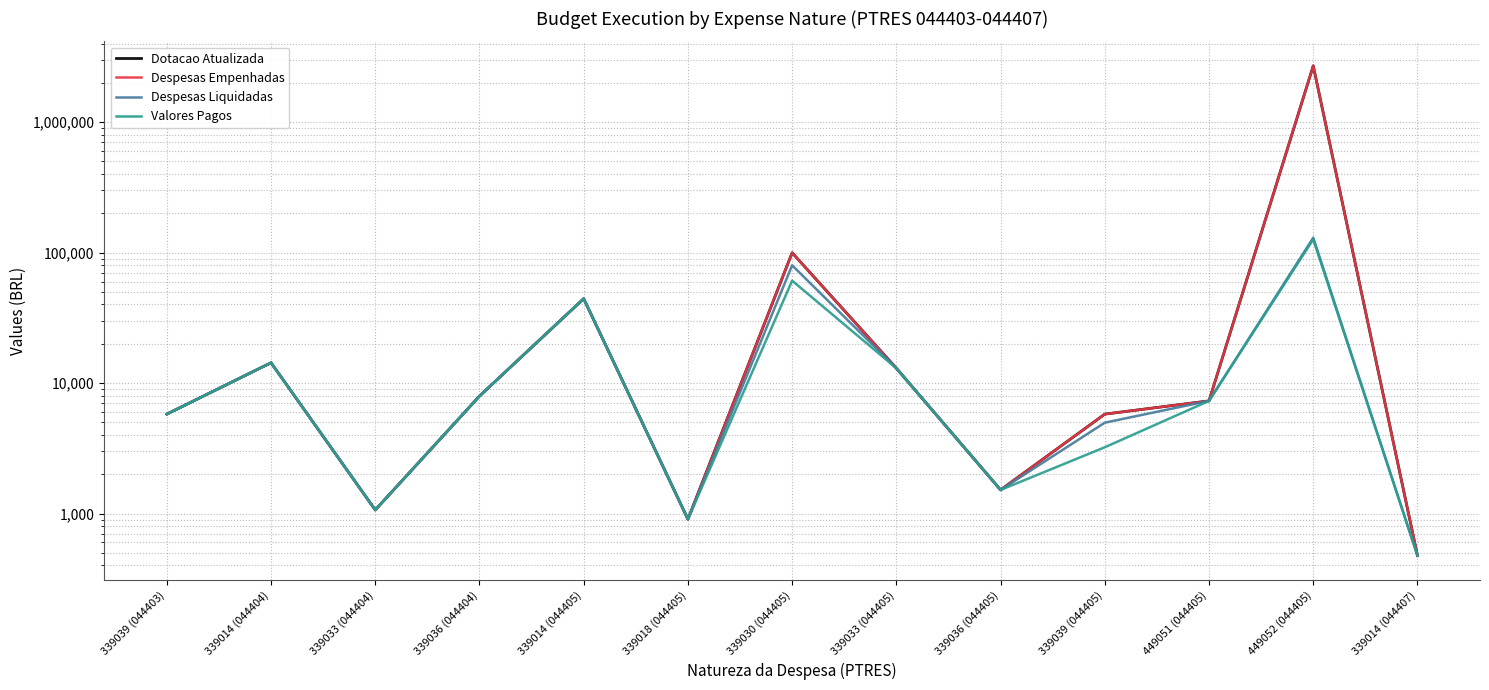

In Despesas Liquidadas, how many points are higher than both neighbors (excluding endpoints)?

4